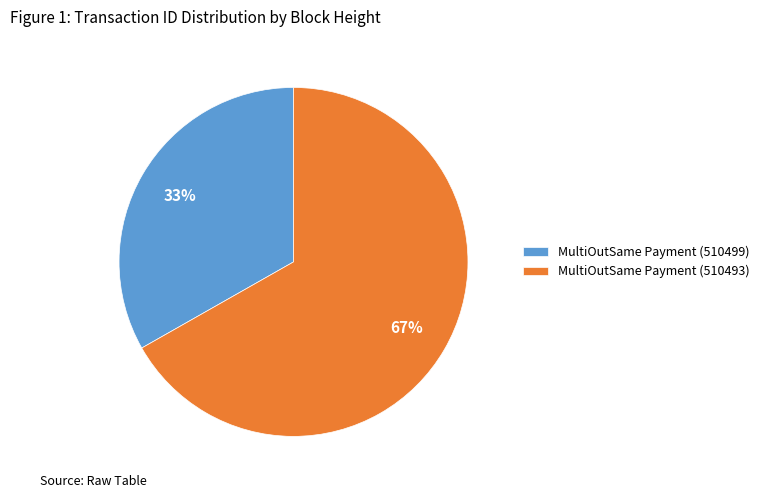

To the nearest percent, what portion does MultiOutSame Payment (510493) represent?

67%